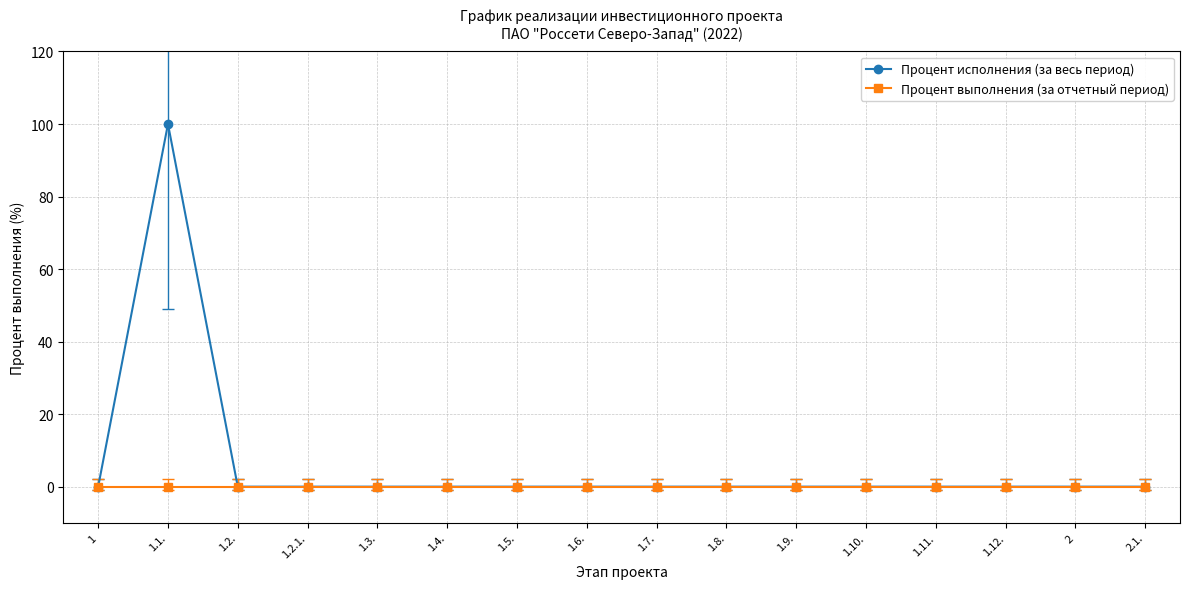

True or false: Процент выполнения (за отчетный период) and Процент исполнения (за весь период) intersect in this chart.

False